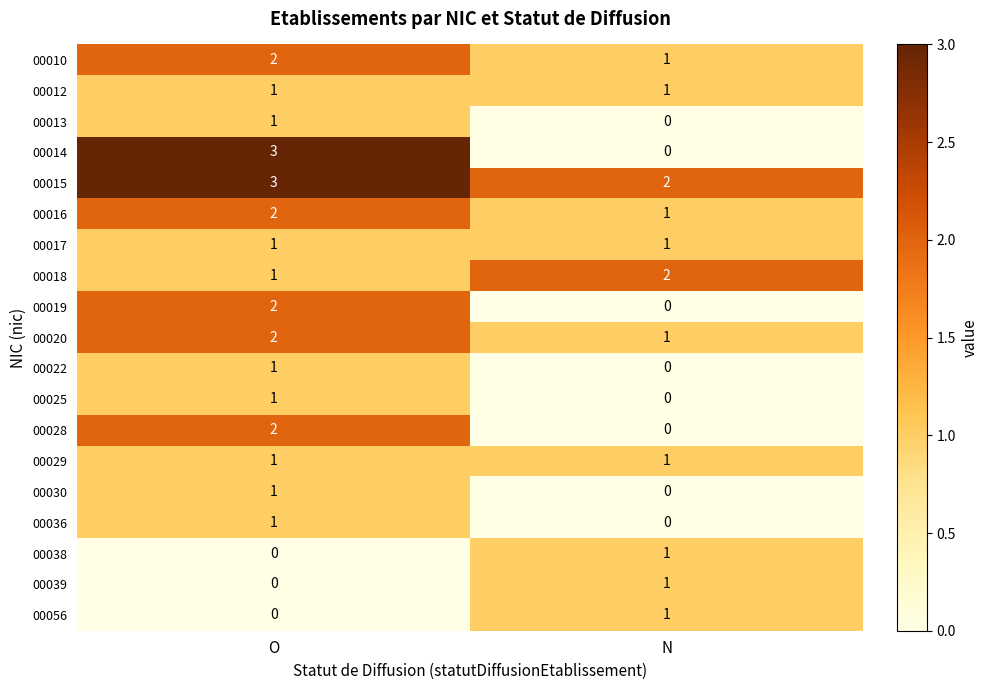

What is the spread (max minus min) of values at O?

3